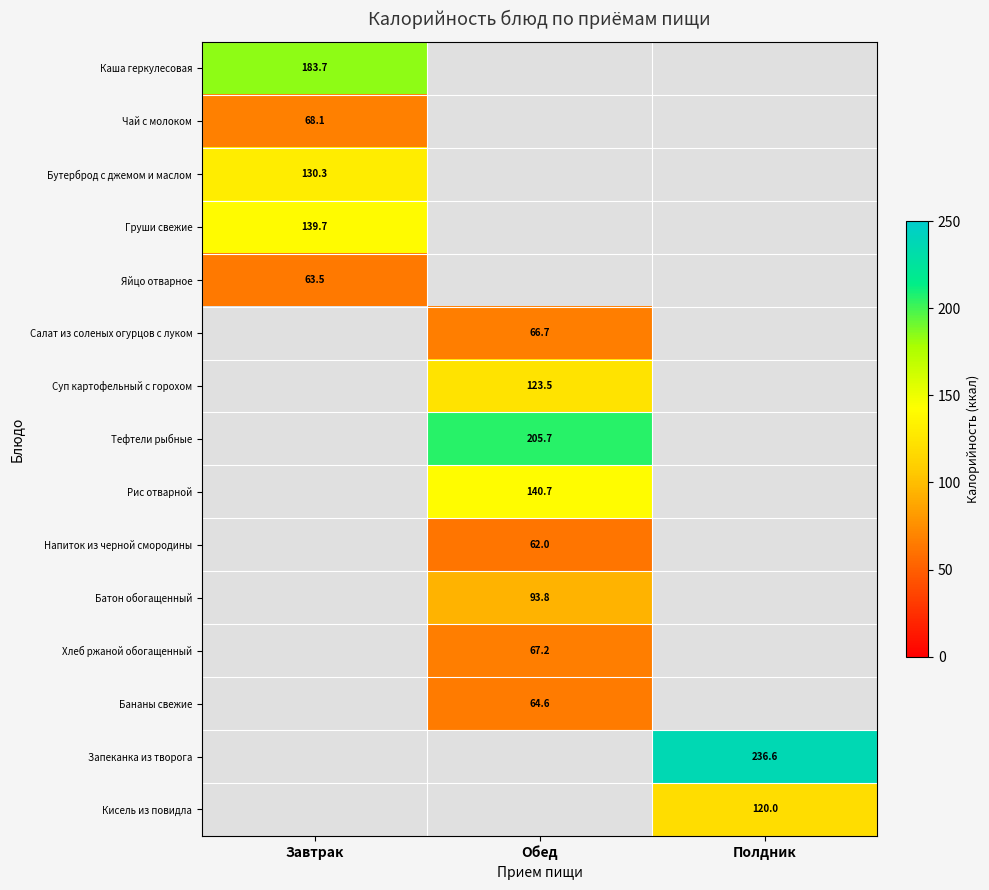

Is the value of Напиток из черной смородины at Обед greater than the value of Салат из соленых огурцов с луком at Обед?

No